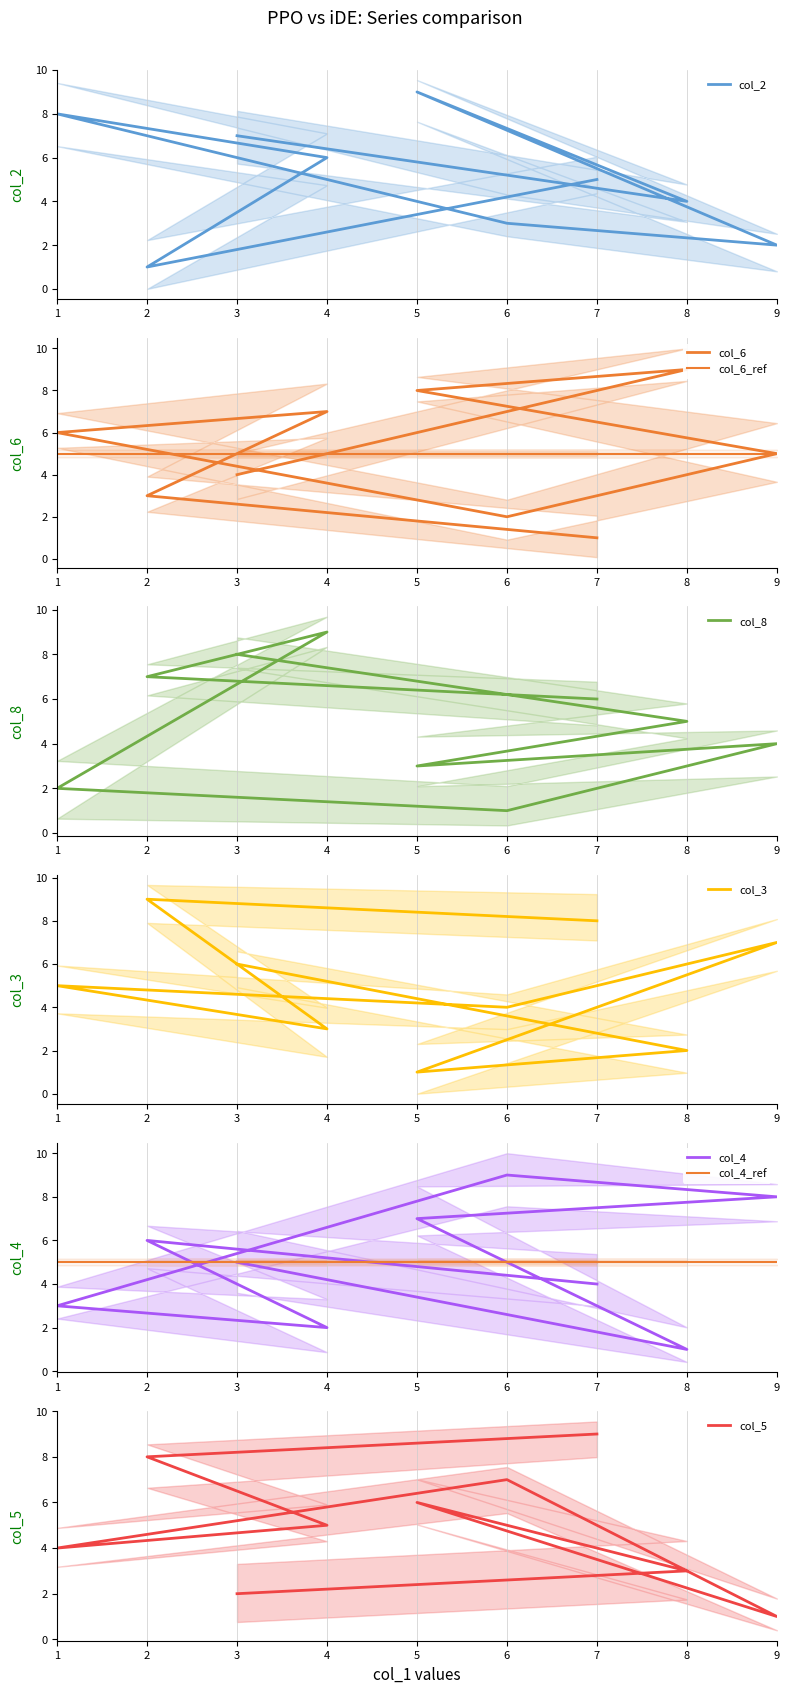

Between 3 and 1, which series saw the biggest shift?

col_8